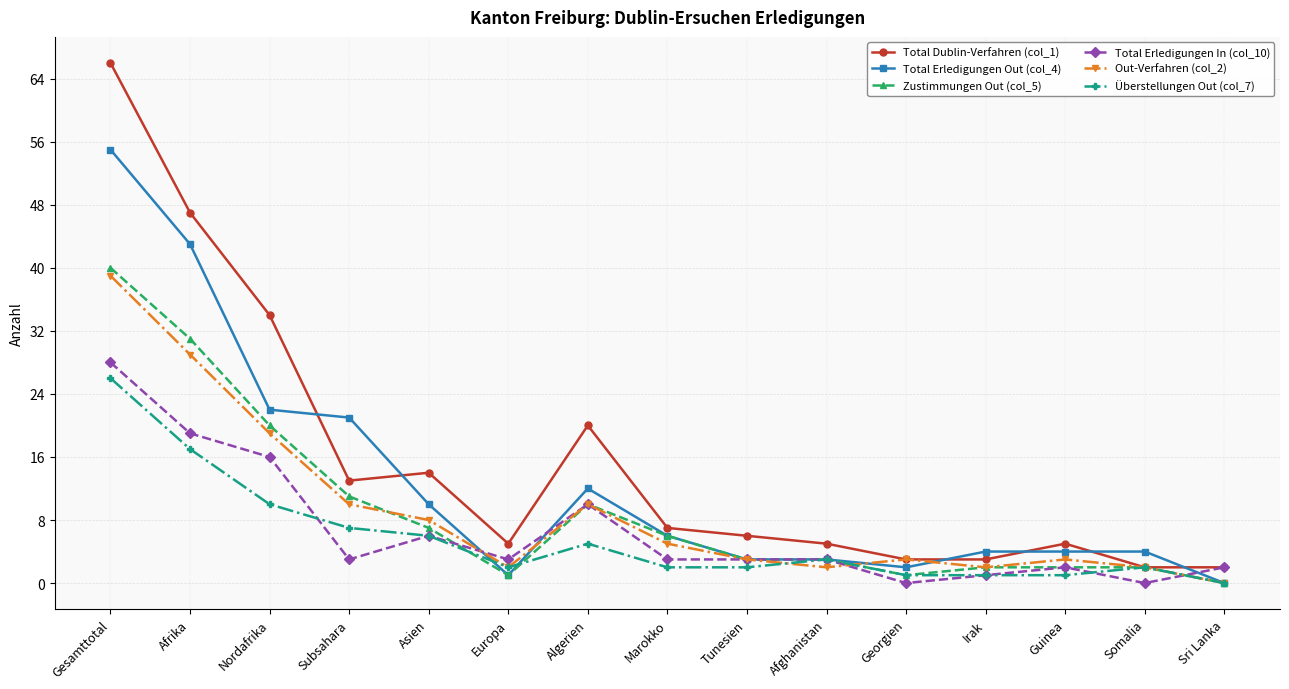

Reading left to right, transcribe all the data shown in this chart.

Total Dublin-Verfahren (col_1): 66	47	34	13	14	5	20	7	6	5	3	3	5	2	2
Total Erledigungen Out (col_4): 55	43	22	21	10	1	12	6	3	3	2	4	4	4	0
Zustimmungen Out (col_5): 40	31	20	11	7	1	10	6	3	3	1	2	2	2	0
Total Erledigungen In (col_10): 28	19	16	3	6	3	10	3	3	3	0	1	2	0	2
Out-Verfahren (col_2): 39	29	19	10	8	2	10	5	3	2	3	2	3	2	0
Überstellungen Out (col_7): 26	17	10	7	6	2	5	2	2	3	1	1	1	2	0